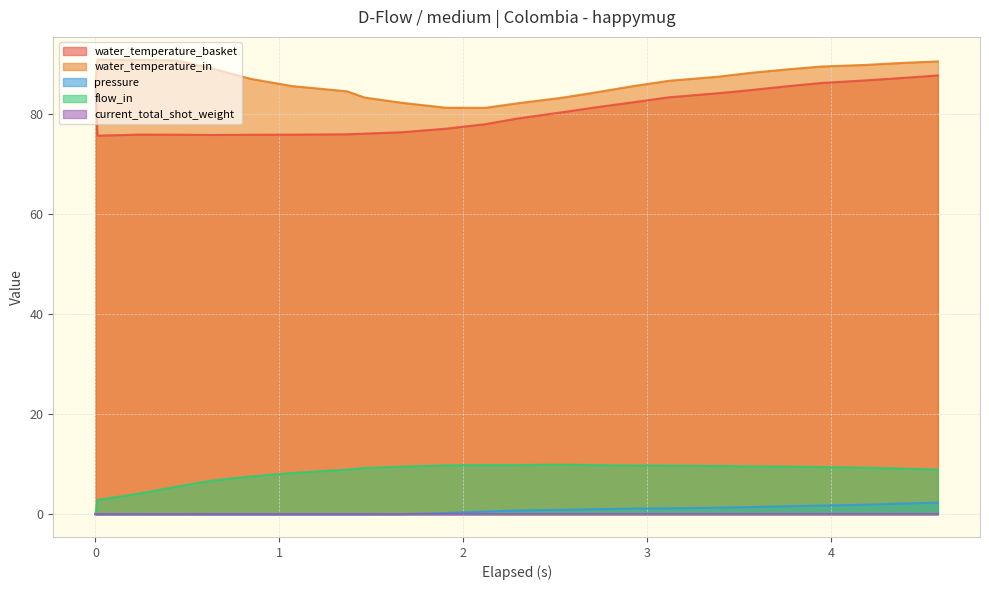

Is it true that pressure equals 2.1 at 3.118?

False